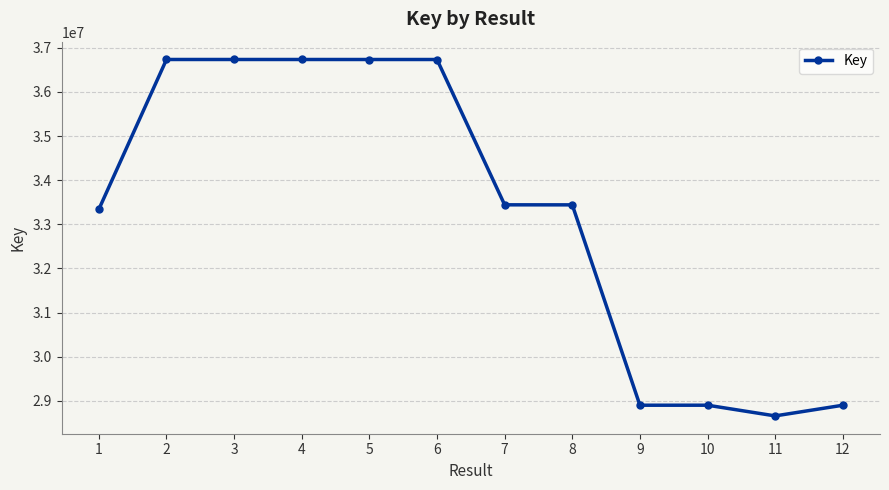

What is the ratio of the value at 7 to the value at 4?

0.9